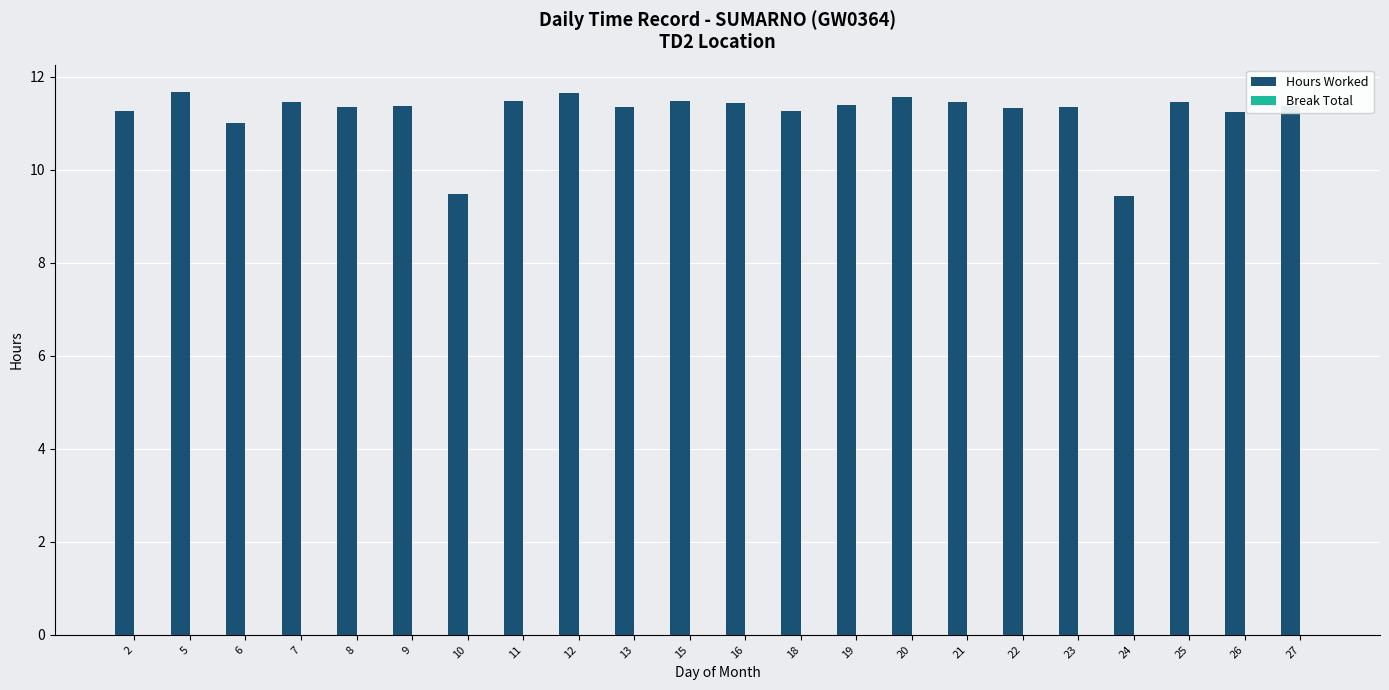

What is the maximum value shown in the chart?

11.7